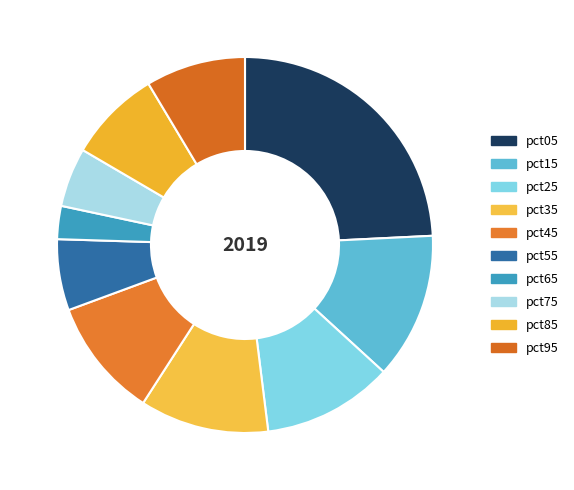

Rank the categories by value from highest to lowest.

pct05, pct15, pct25, pct35, pct45, pct95, pct85, pct55, pct75, pct65